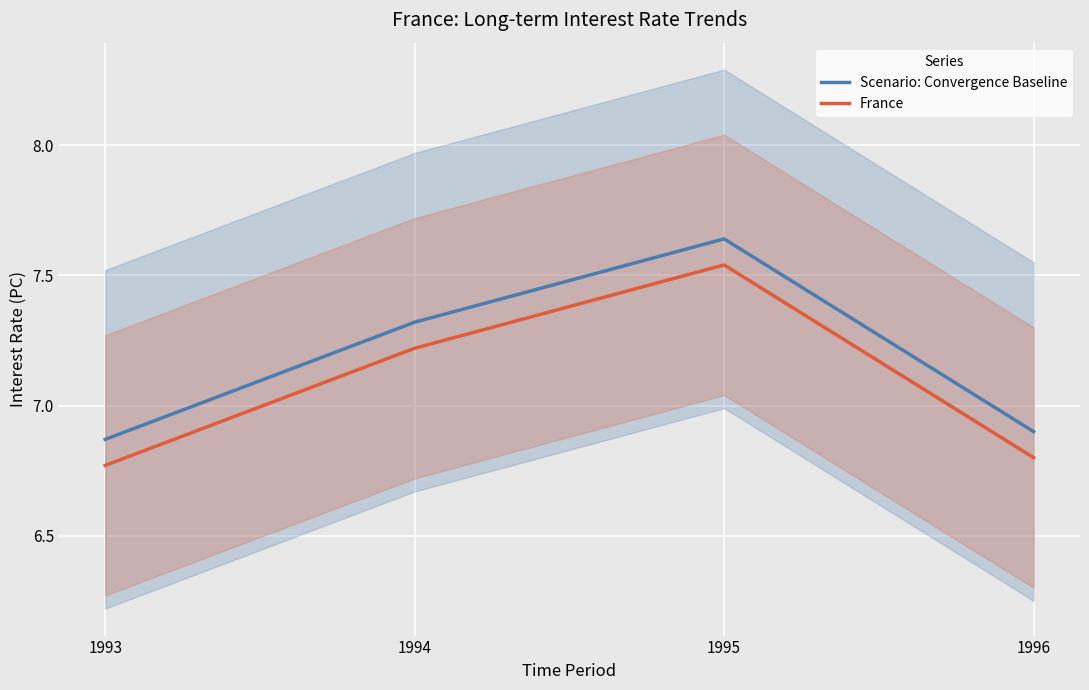

Count the France values in the range 6 to 7.

2